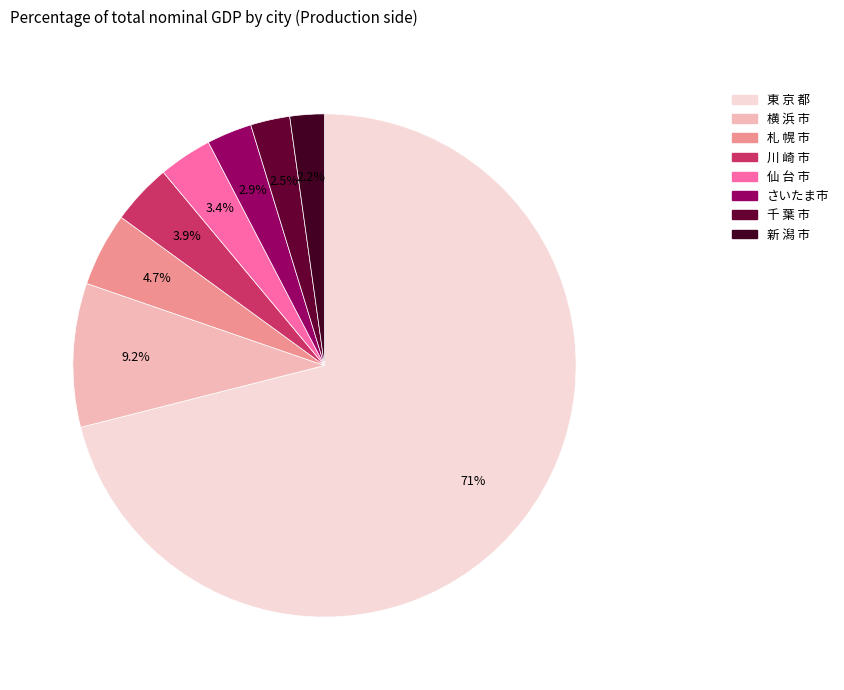

How many segments does this pie chart have?

8